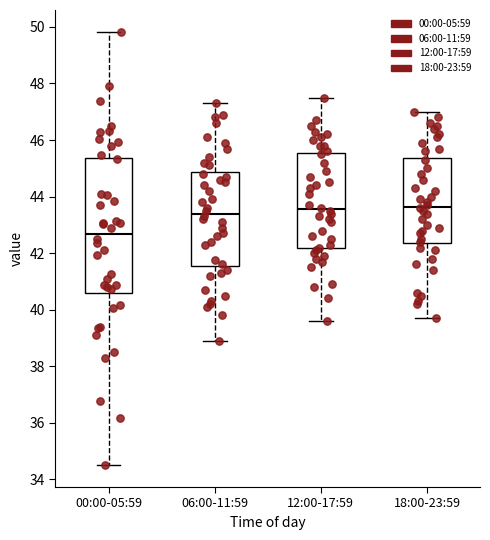

Where does the upper whisker of the box for 00:00-05:59 end on the y-axis? The values are not printed on the chart, so give them approximately, as read against the axis.

49.8